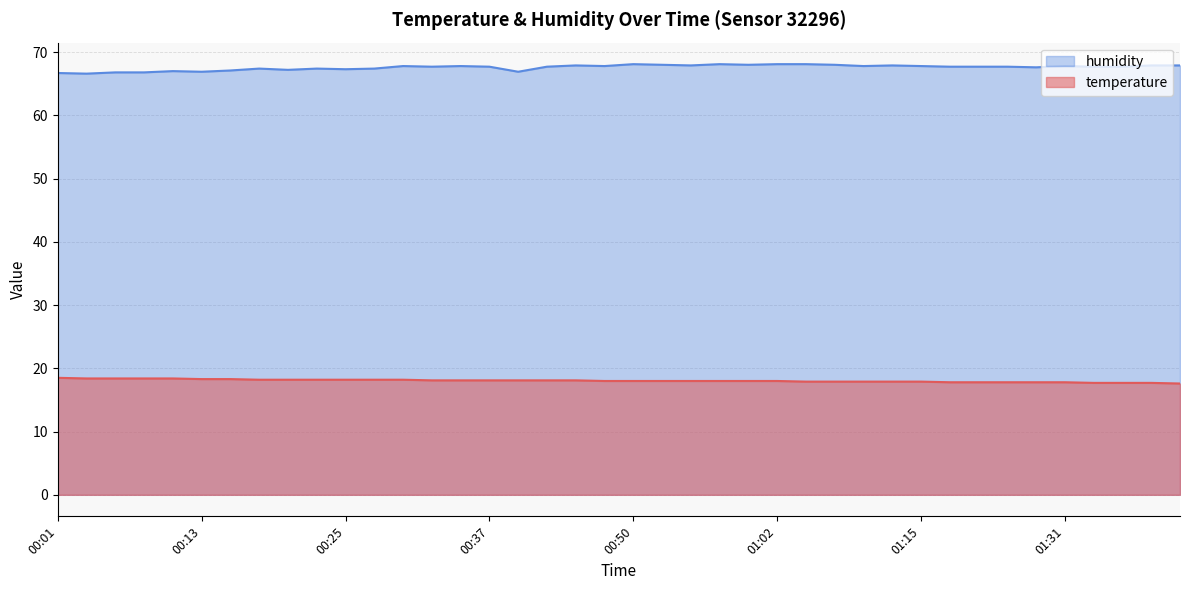

Where is temperature nearest to the value 18?

00:47